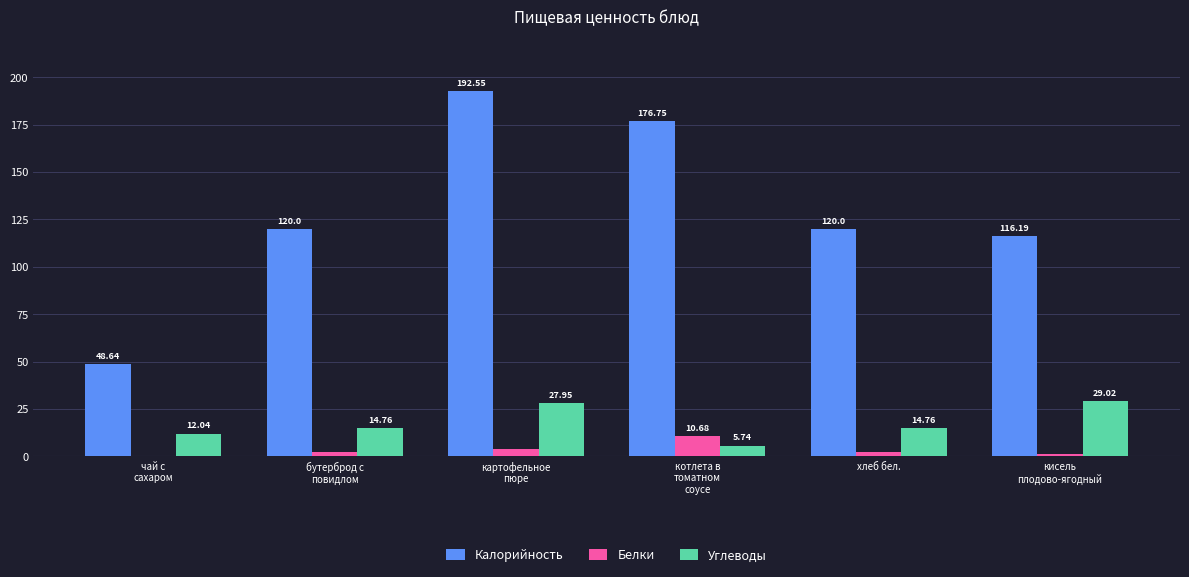

What is the total value across all series at хлеб бел.?

137.0